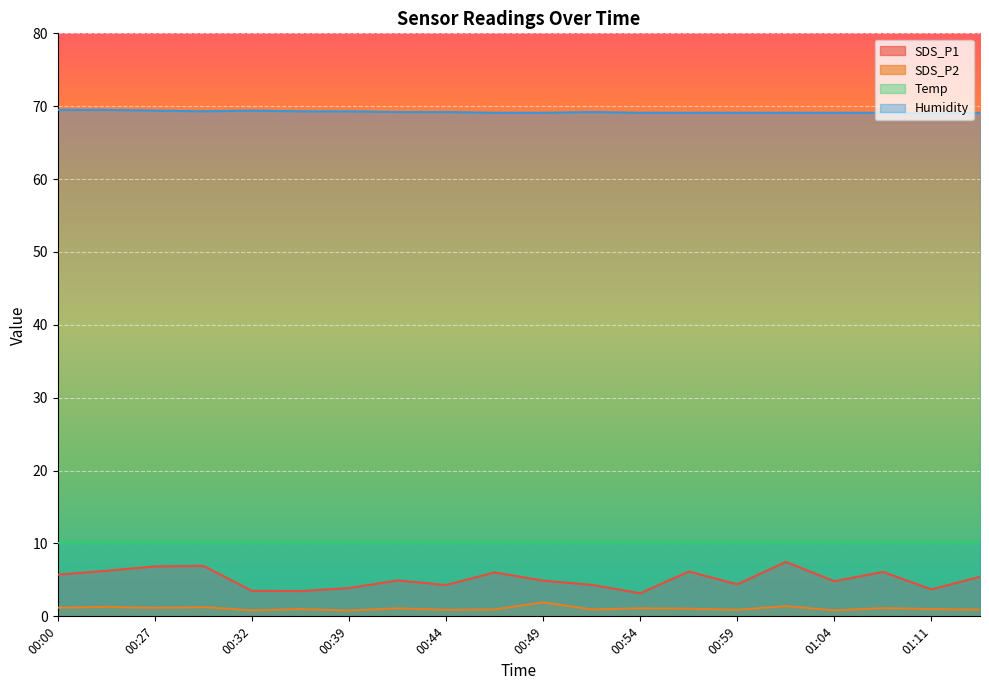

True or false: SDS_P1 and SDS_P2 cross at least once.

False